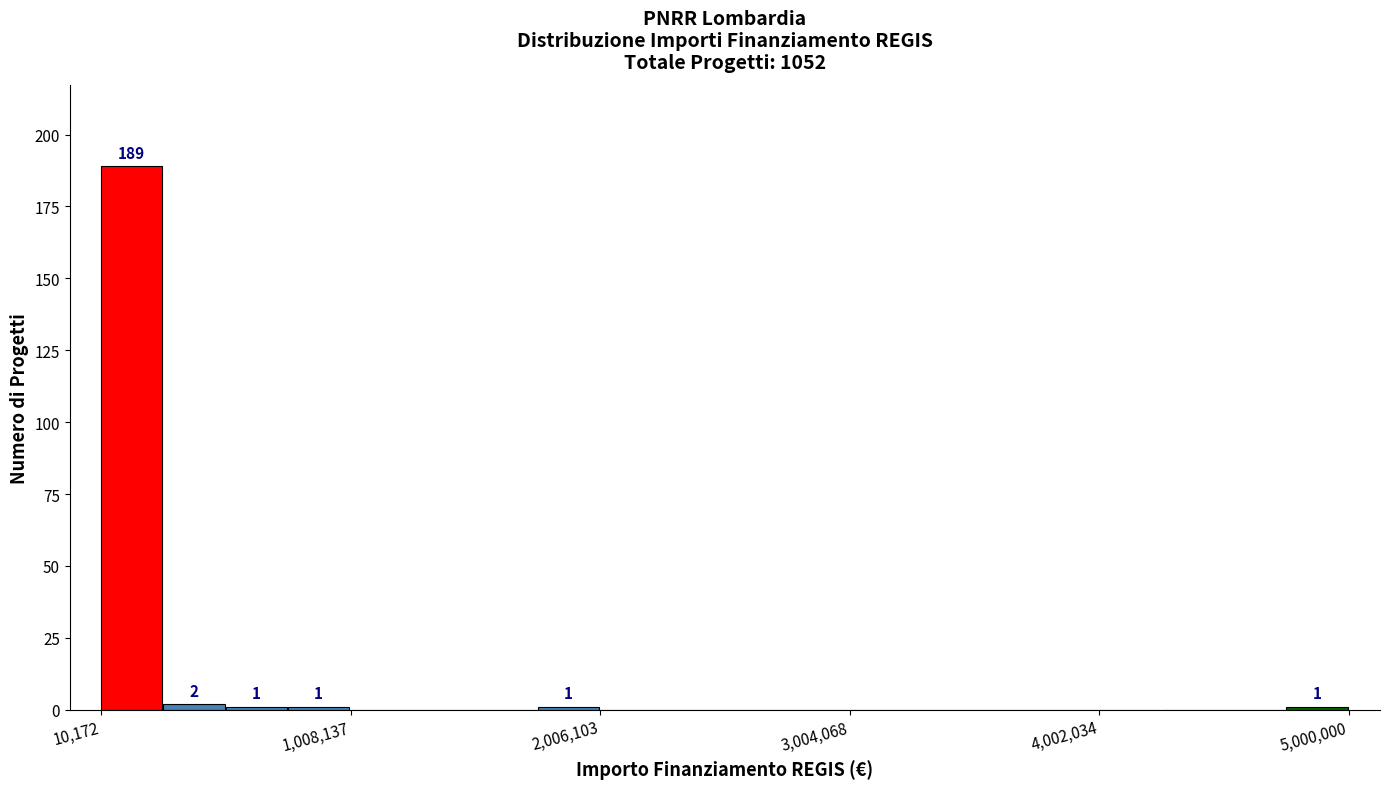

Around what value on the x-axis is the tallest bar? Give the approximate position of its centre, as read against the axis.

100000